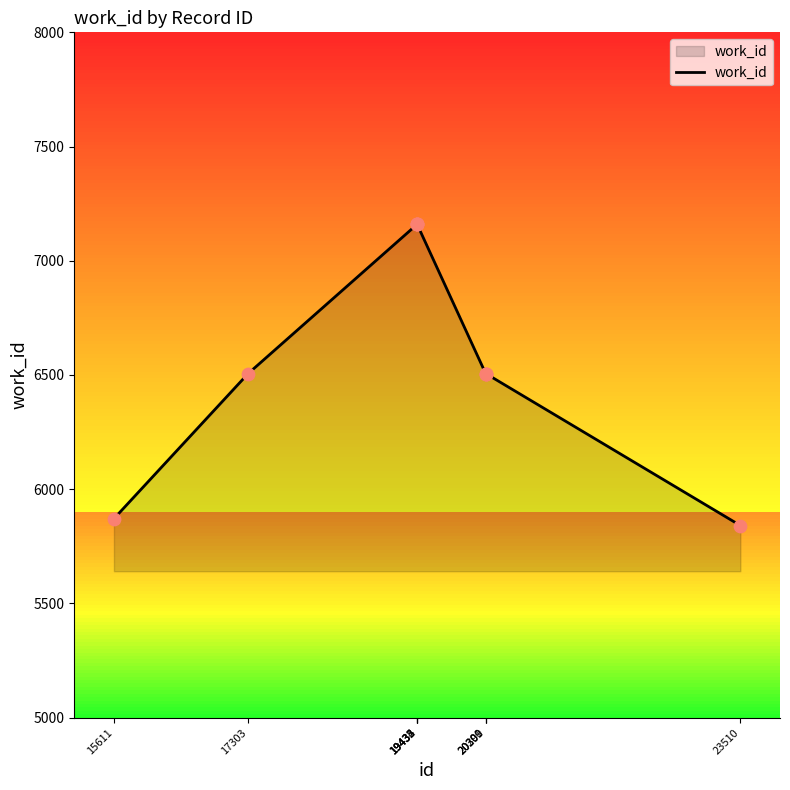

Which has a higher value, 17303 or 19434?

19434